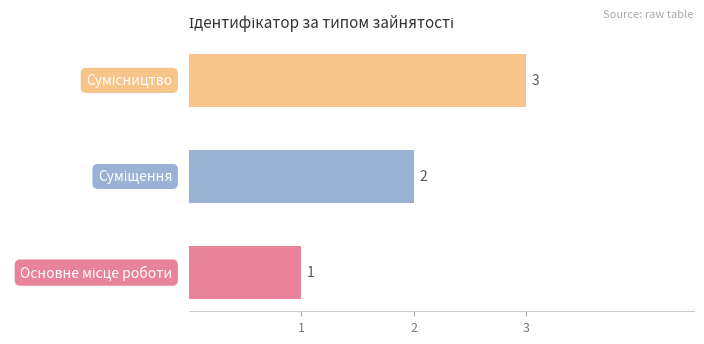

How many values are between 1 and 3?

3